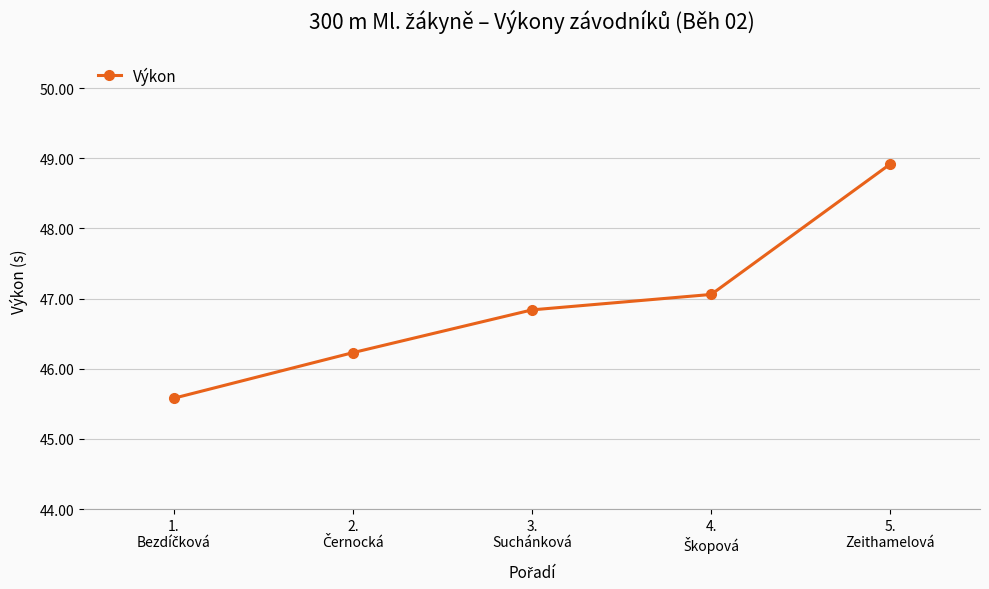

What is the value of the 2nd point from the left?

46.2